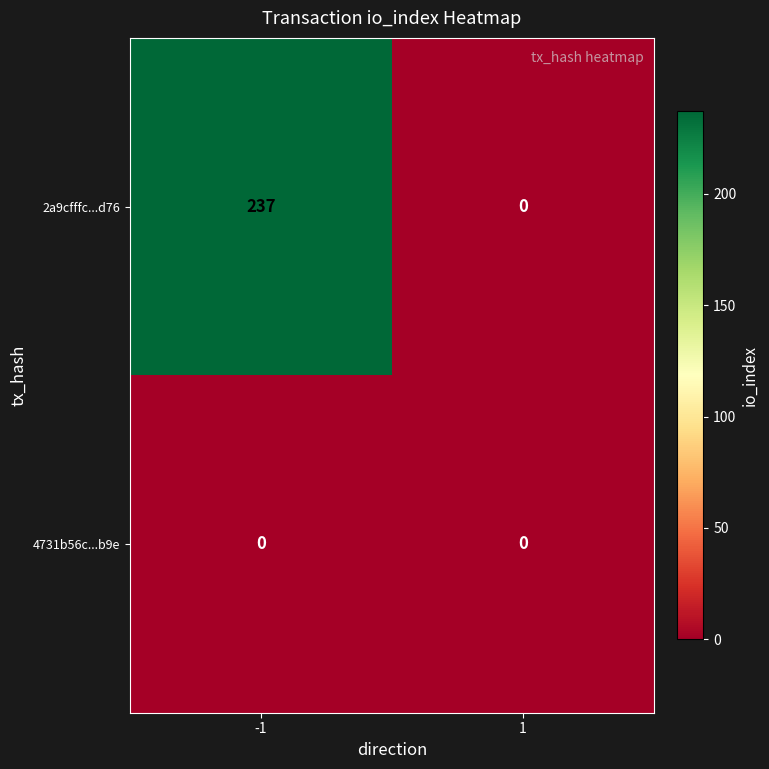

At which category is the sum across all series the highest?

-1